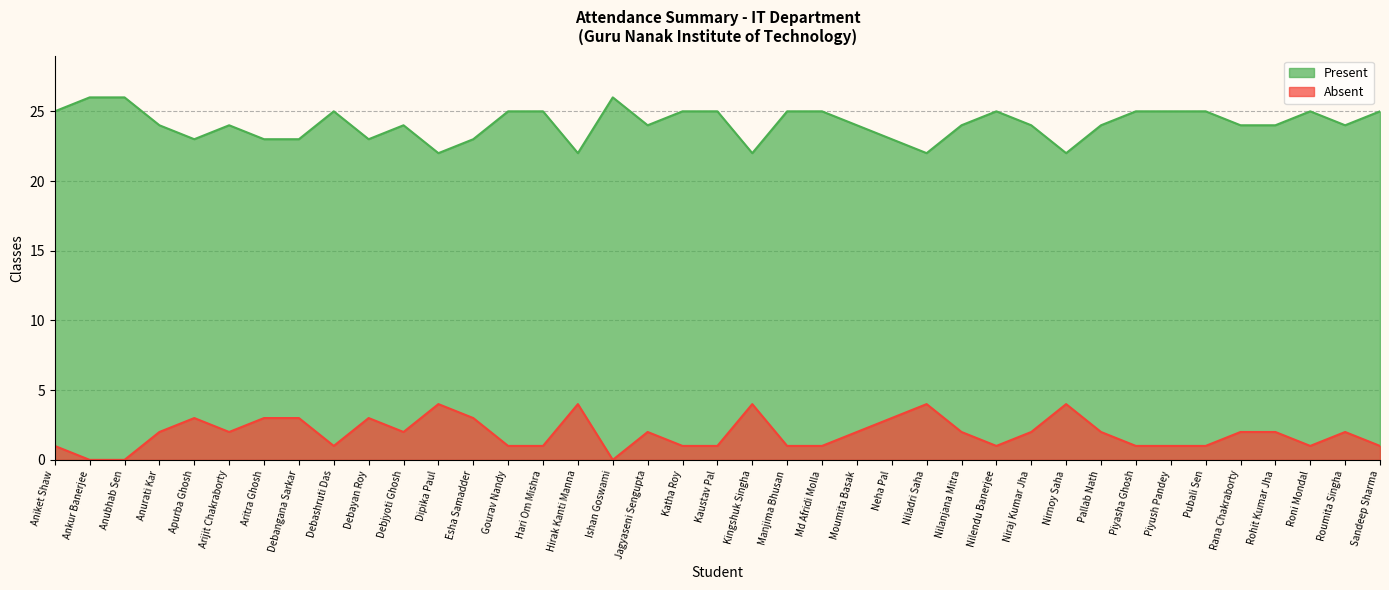

Is it true that Absent equals 2 at Nirnoy Saha?

False